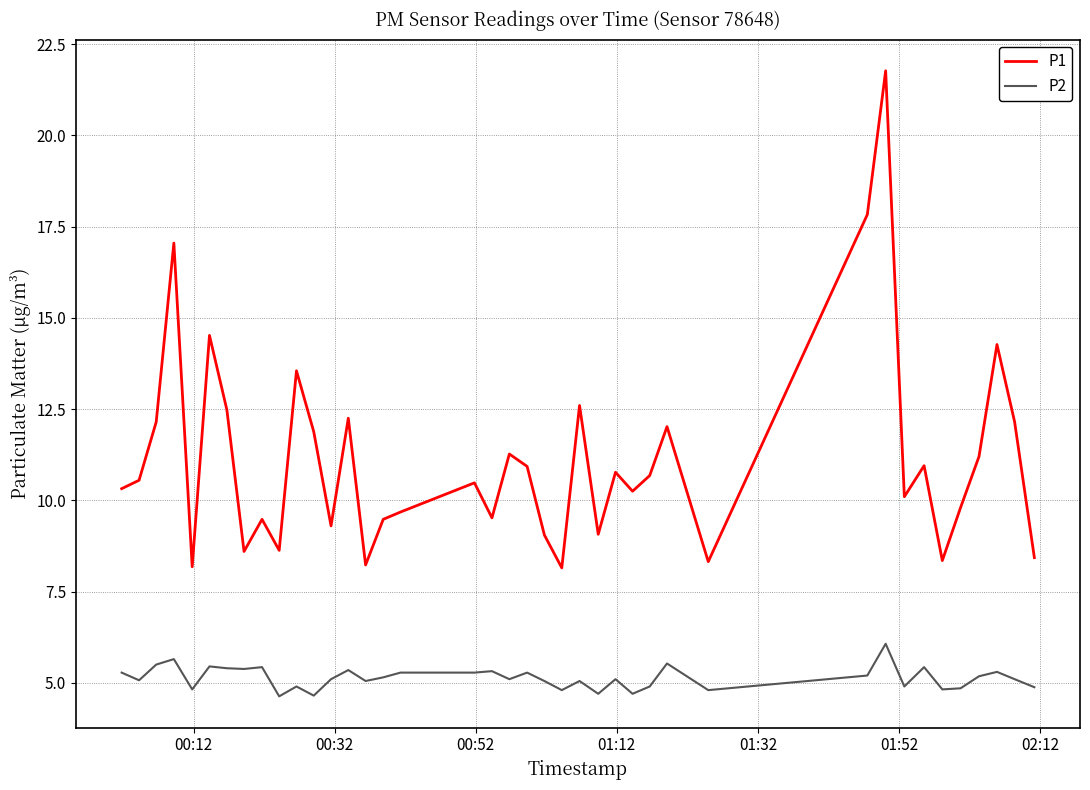

True or false: P1 and P2 cross at least once.

False